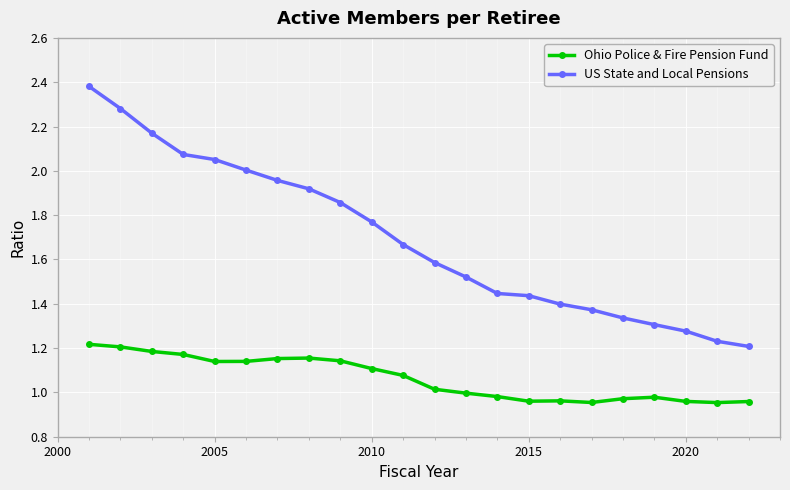

What is the difference between the second highest and minimum values in the Ohio Police & Fire Pension Fund series?

0.3